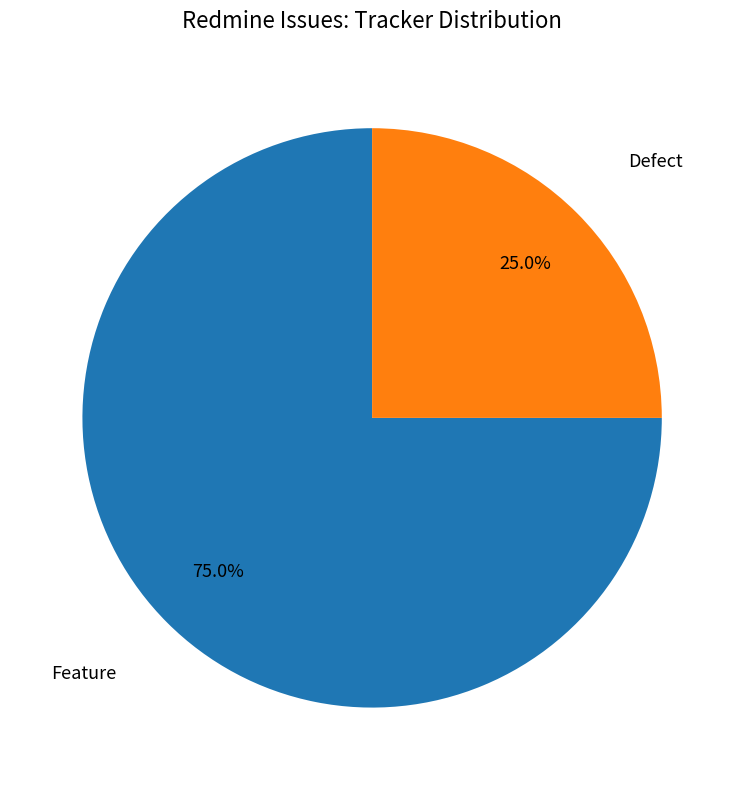

Does any single category account for the majority?

Yes